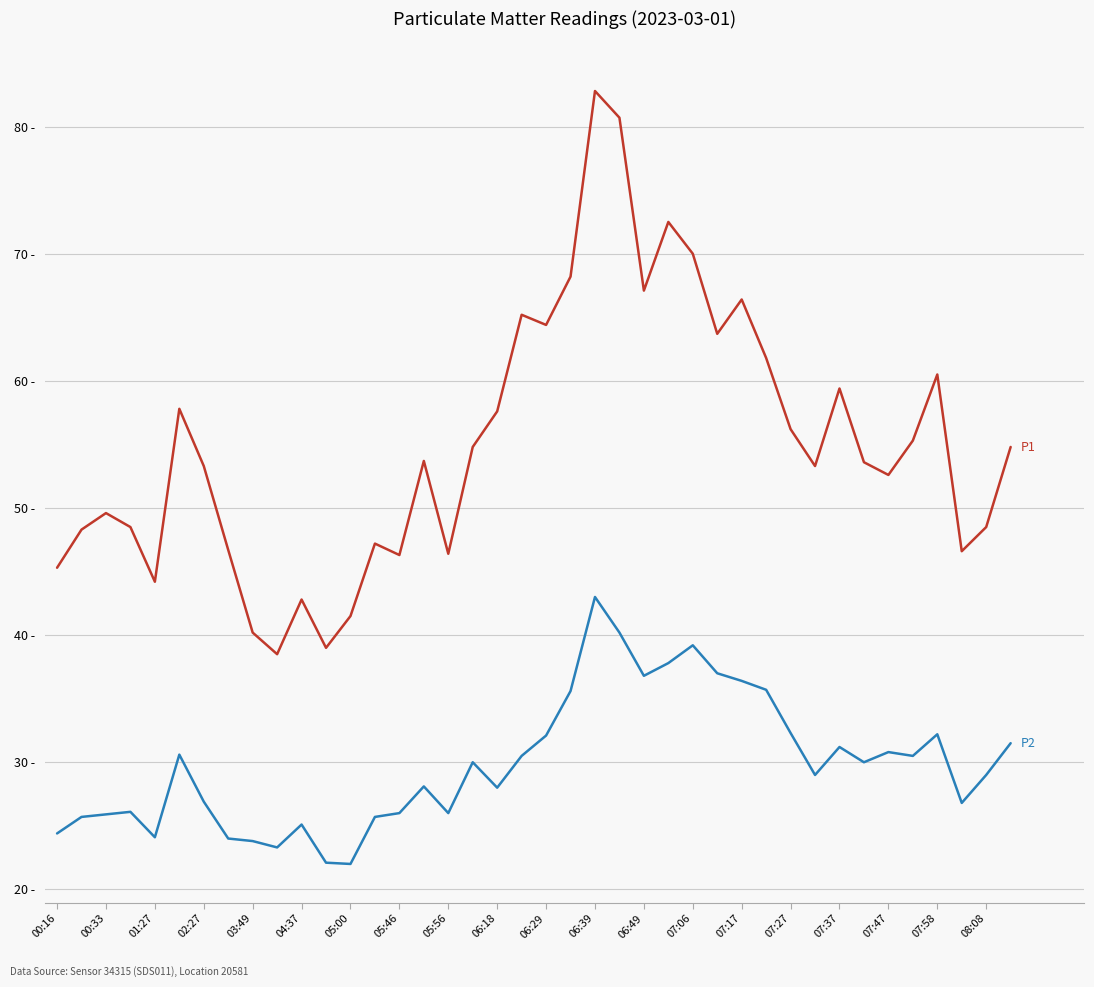

Does the chart display data point markers on the line(s)?

No